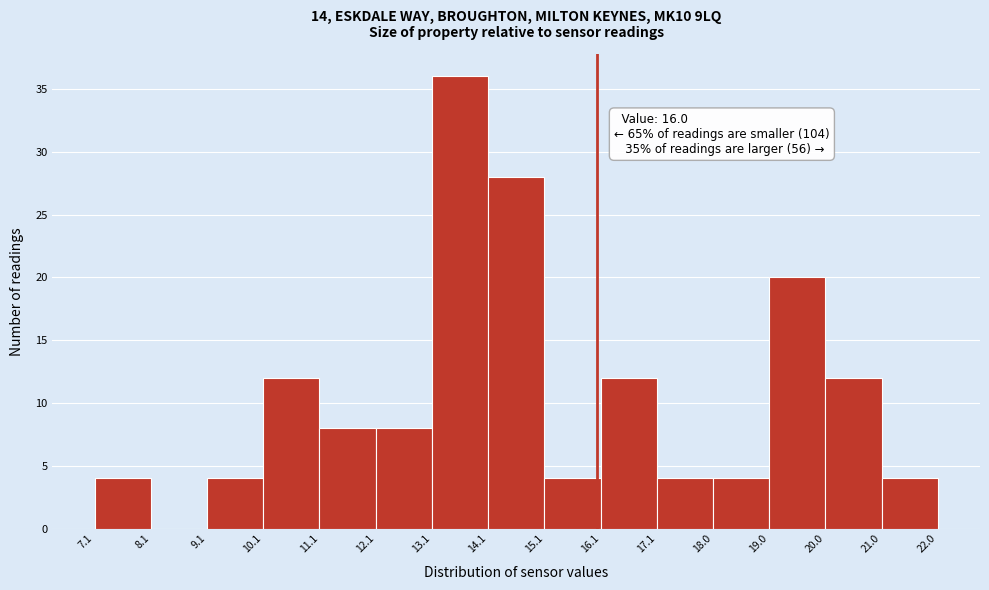

Over which range of the x-axis is the bar tallest?

13.1 to 14.1